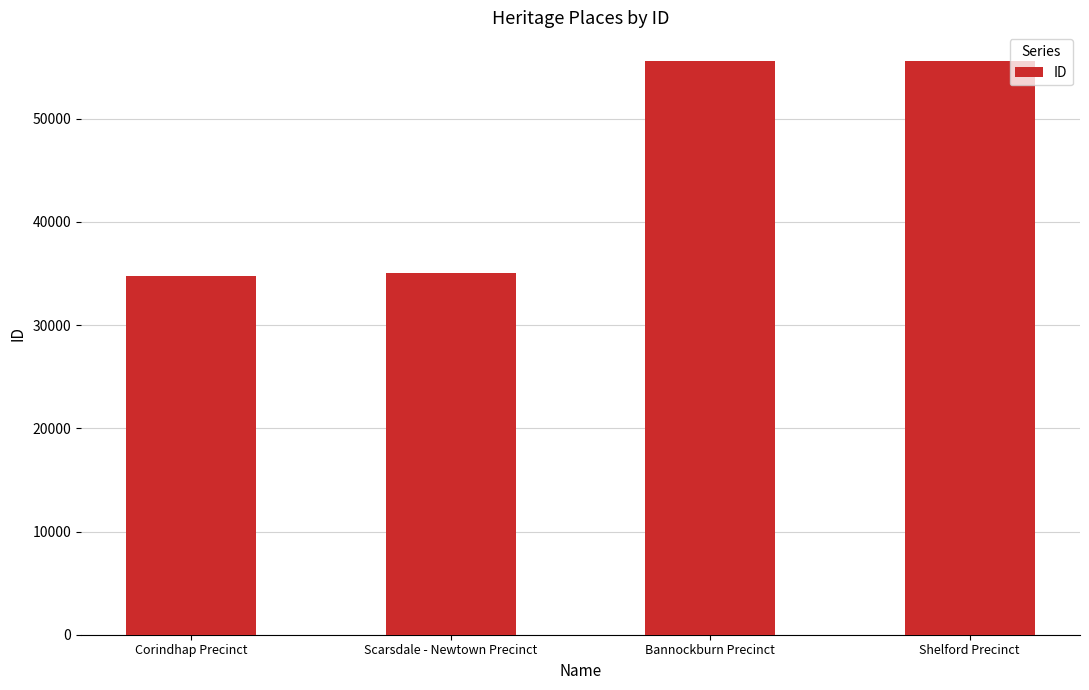

Which has a higher value, Bannockburn Precinct or Scarsdale - Newtown Precinct?

Bannockburn Precinct